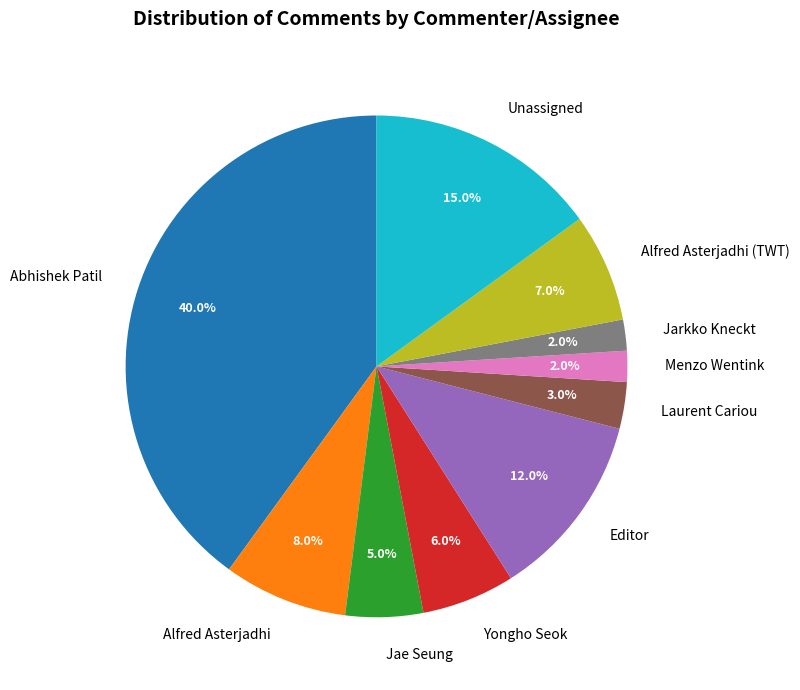

Count the number of slices in the pie.

10